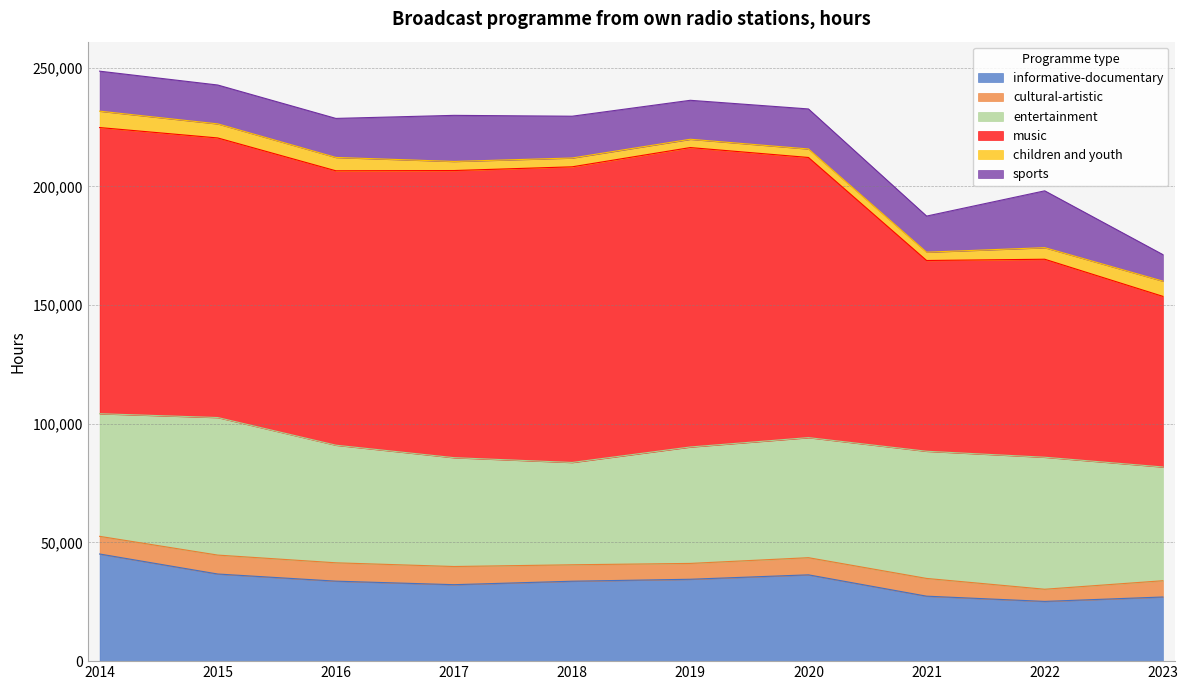

The cultural-artistic series shows 4287 at 2019. True or false?

False